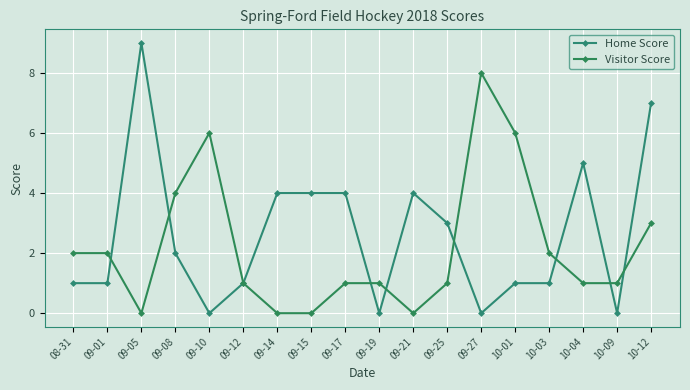

Where is Visitor Score nearest to the value 4?

09-08